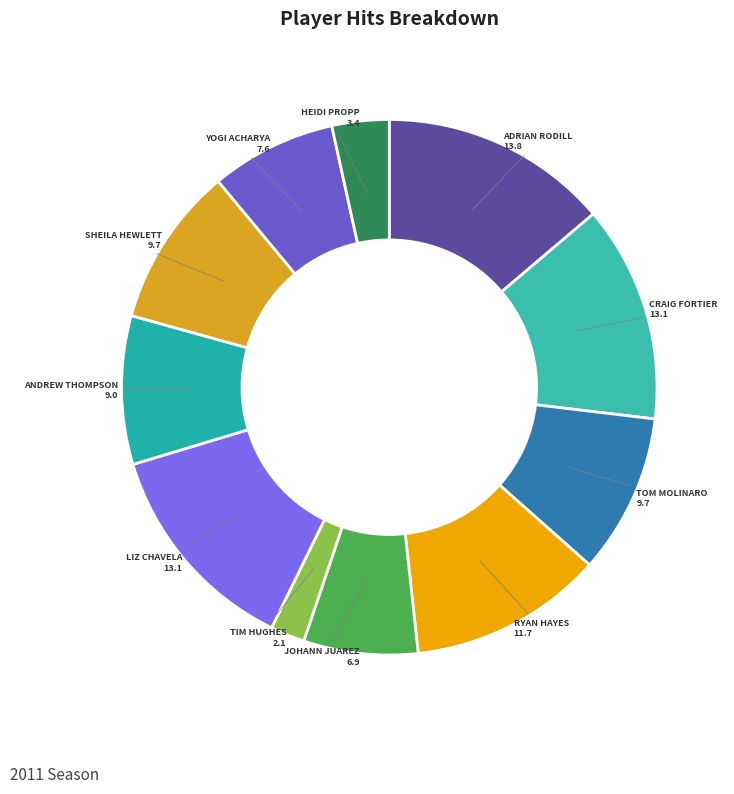

How many slices are in this pie chart?

11